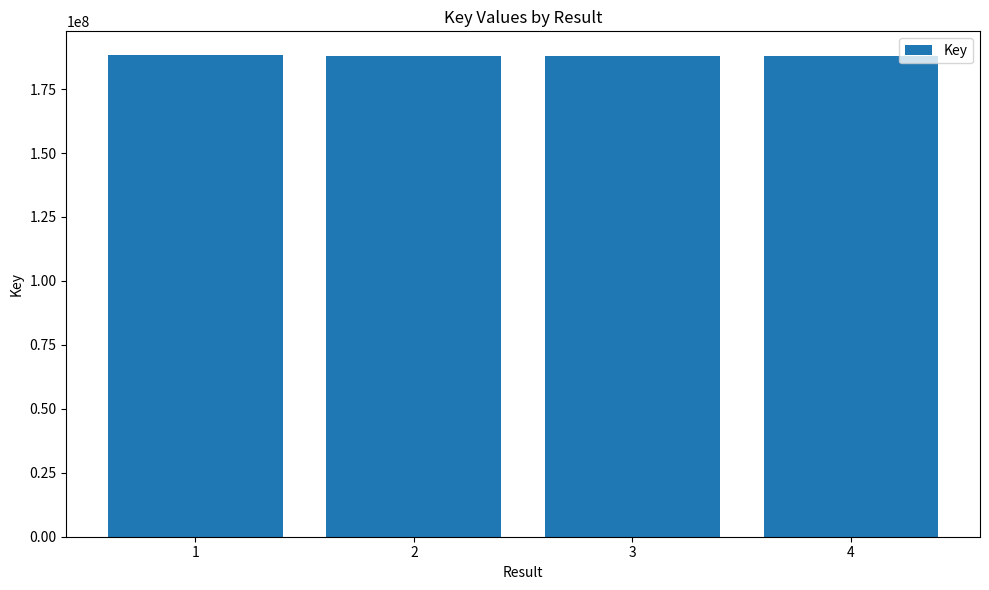

How many data points are less than 188100215?

2